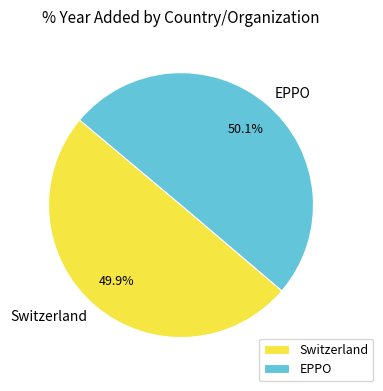

Approximately how many times larger is the value at EPPO compared to Switzerland?

1.0